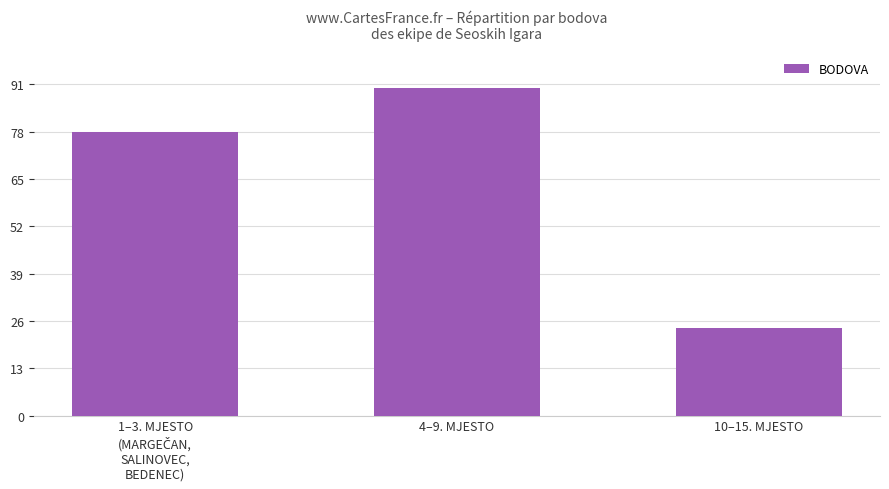

Does the chart contain any negative values?

No